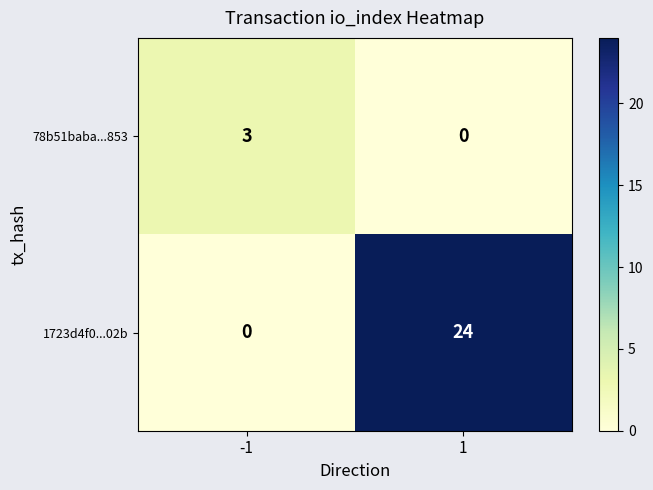

Reading left to right, extract all data points from this chart.

78b51baba...853: 3	0
1723d4f0...02b: 0	24